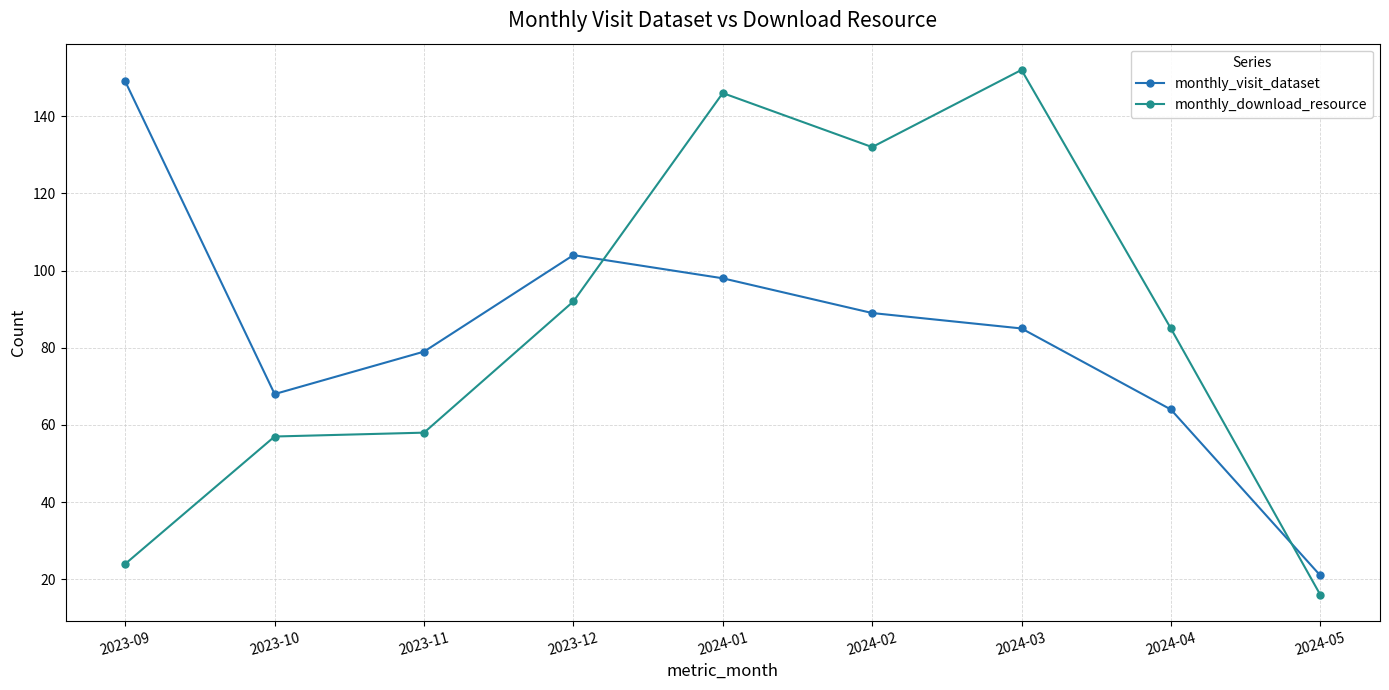

What is the difference between the highest and lowest values at 2024-02?

43